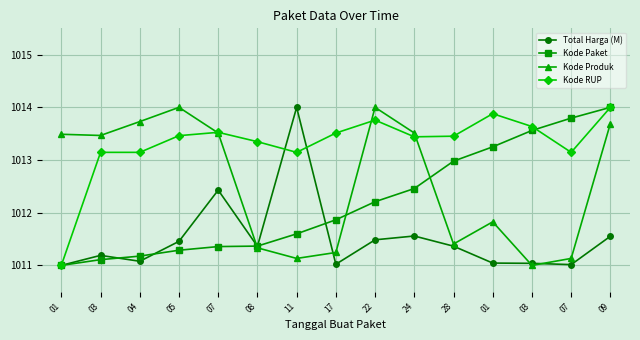

True or false: Kode Produk and Kode RUP cross at least once.

True